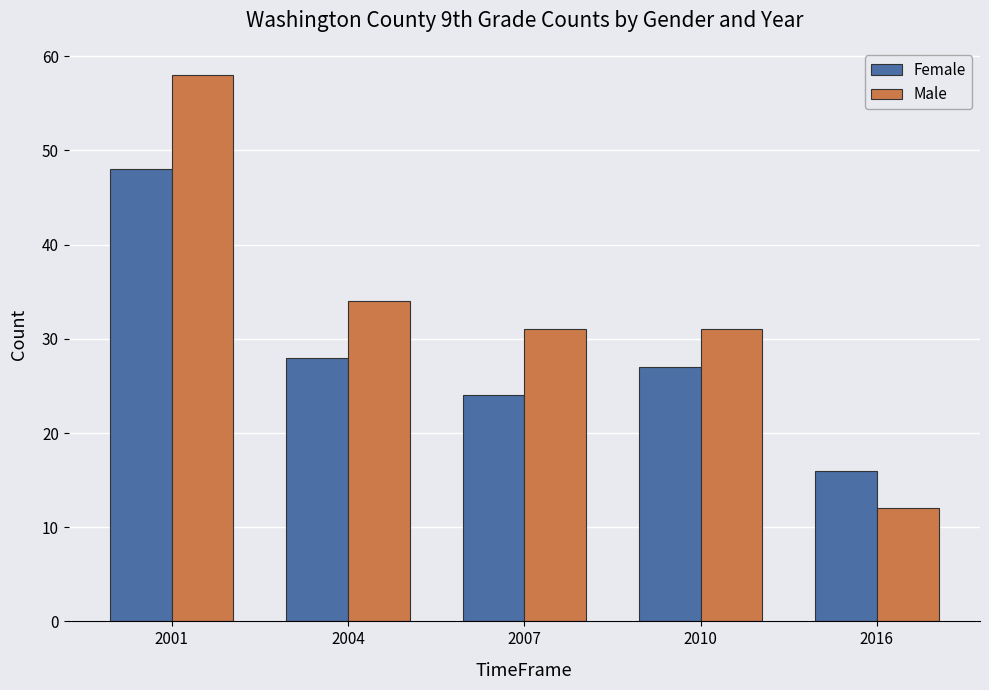

How many groups of bars are there?

5